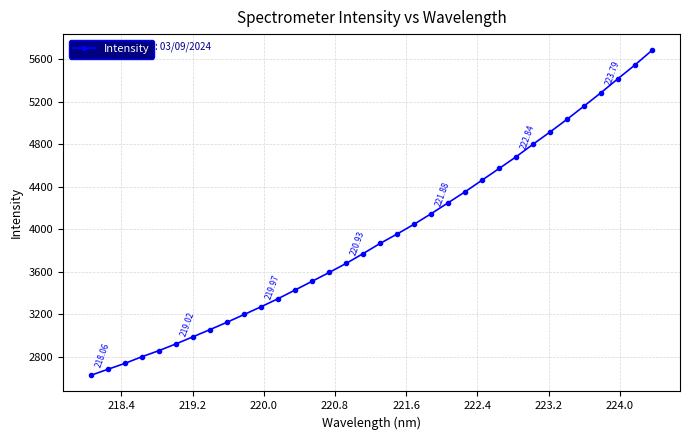

True or false: there are more than 1 points higher than both neighbors.

False